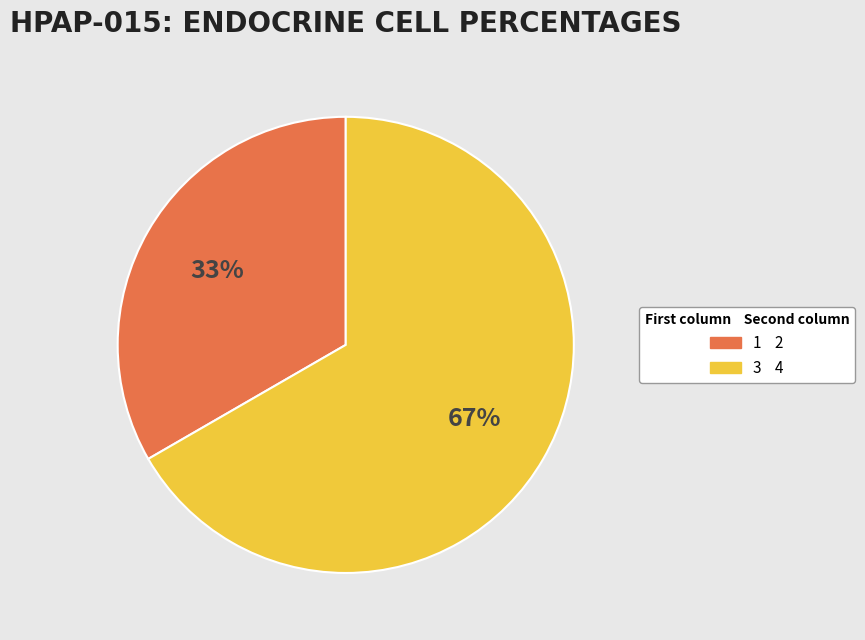

Do 3 and 1 together represent more than half of the pie?

Yes